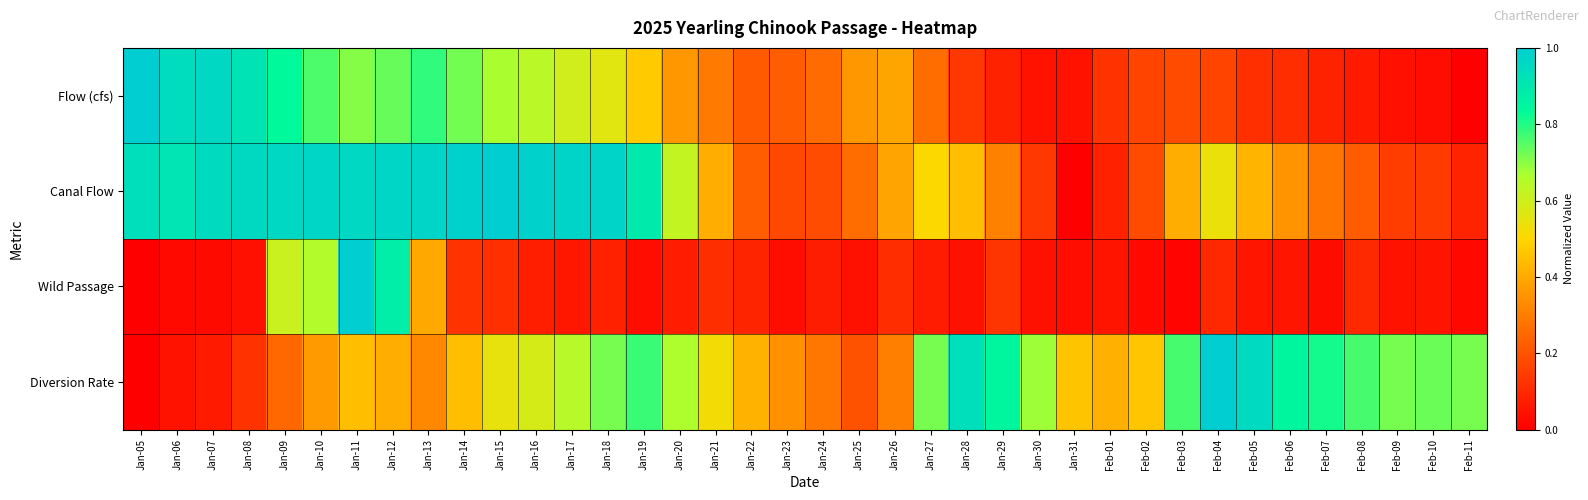

What is the greatest value displayed?

1.0